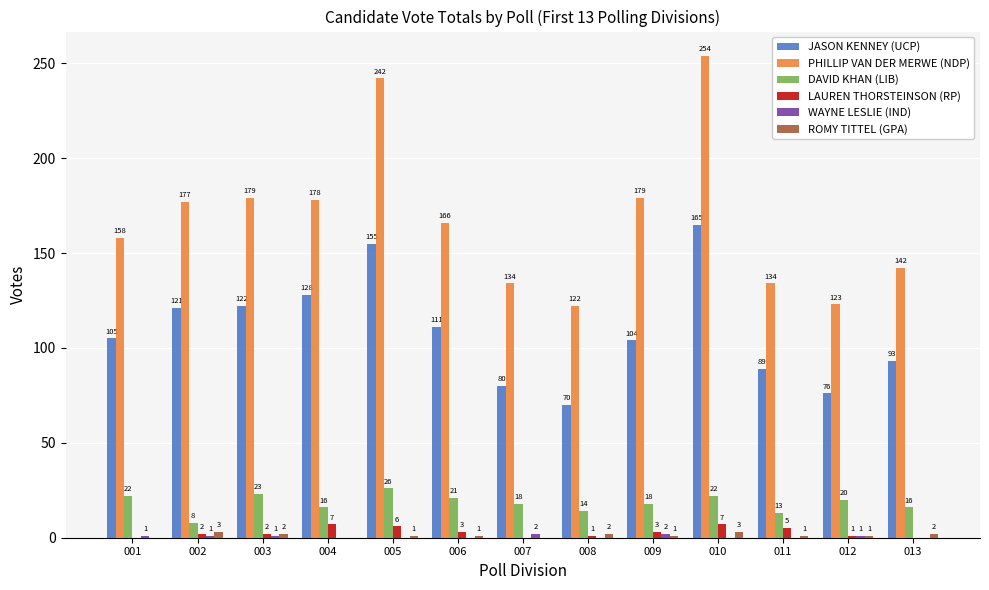

The value of JASON KENNEY (UCP) at 011 is 122. True or false?

False